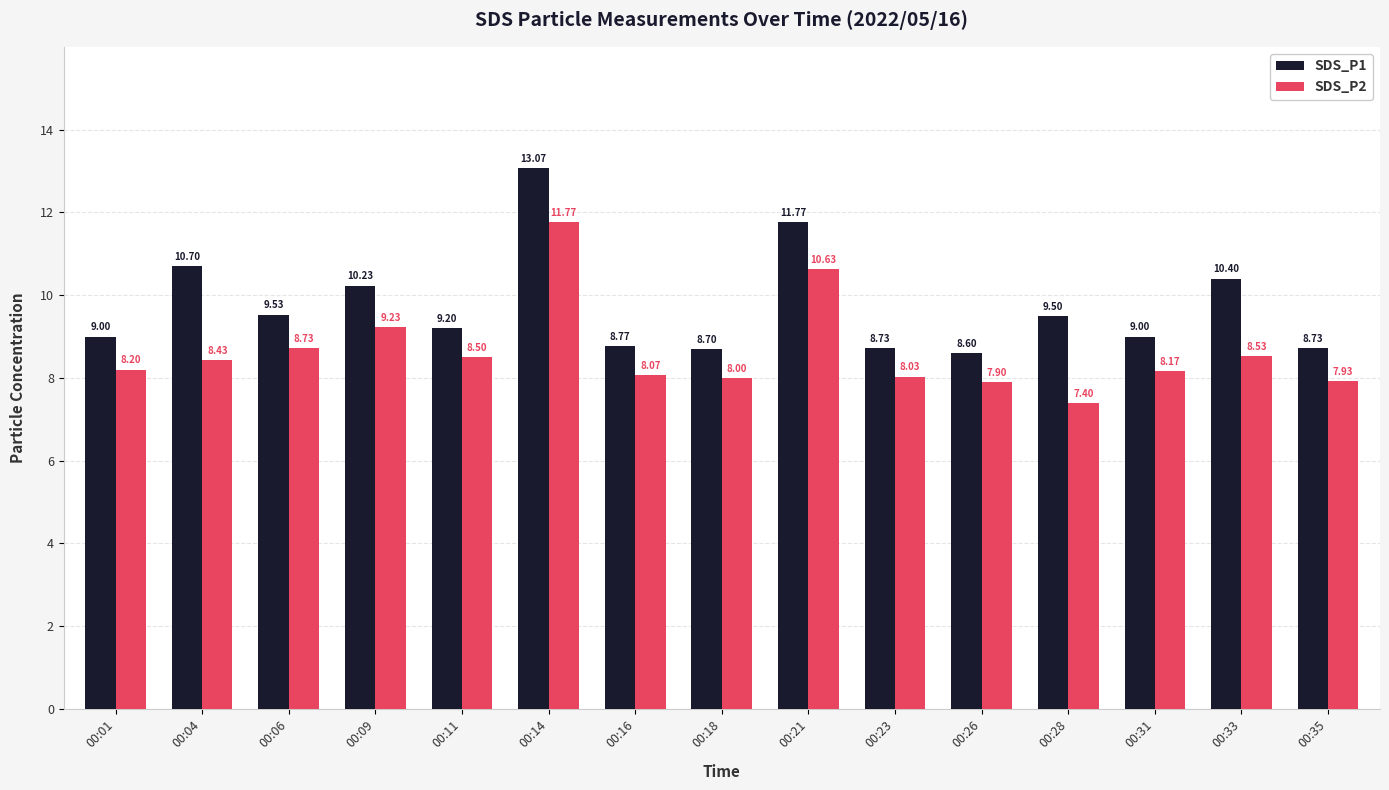

At which label does SDS_P2 first exceed 8?

00:01